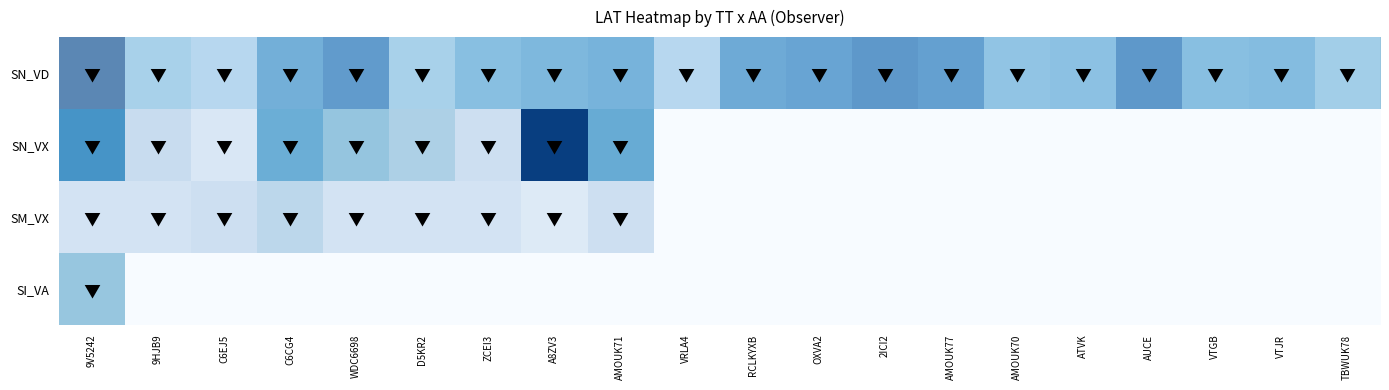

At which category is the sum across all series the highest?

9V5242